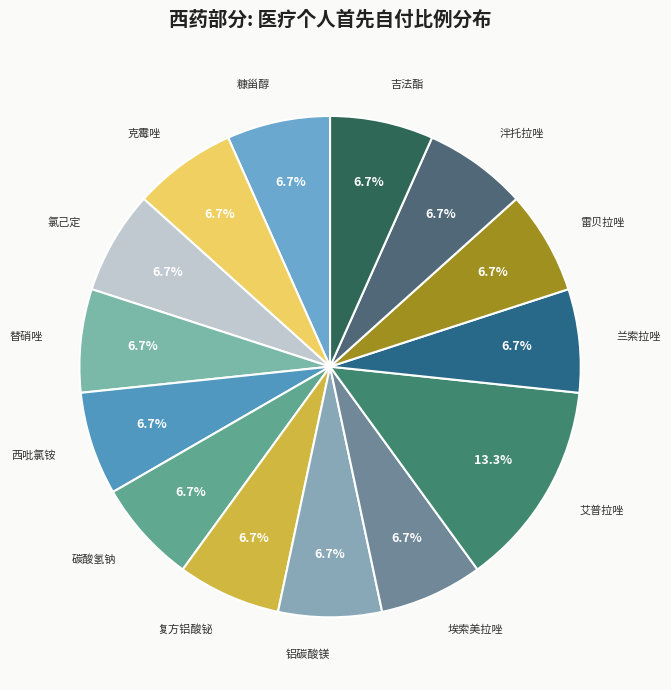

To the nearest percent, what is the average slice percentage?

7%